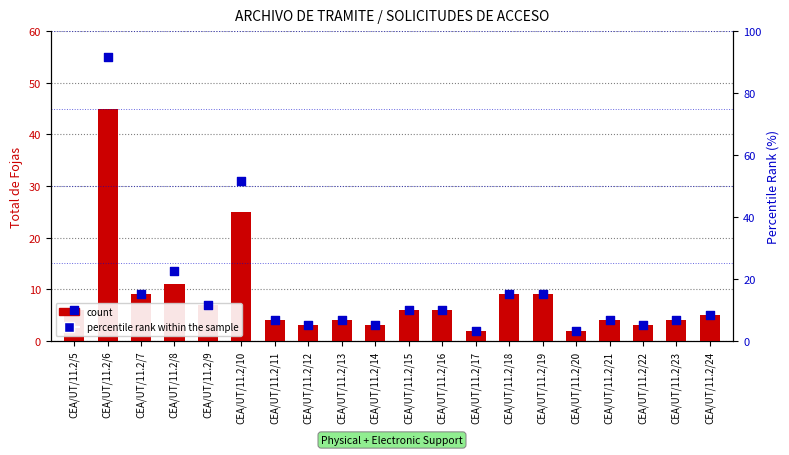

What is the total value across all series at CEA/UT/11.2/8?

33.5